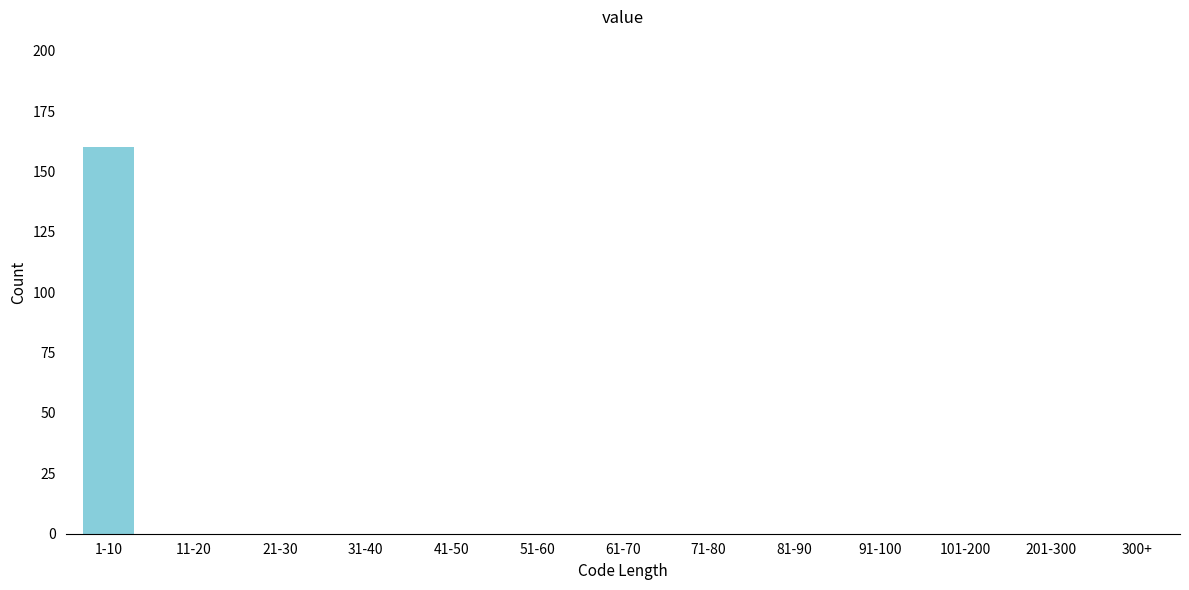

Reading left to right, extract all data points from this chart.

1-10=160	11-20=0	21-30=0	31-40=0	41-50=0	51-60=0	61-70=0	71-80=0	81-90=0	91-100=0	101-200=0	201-300=0	300+=0